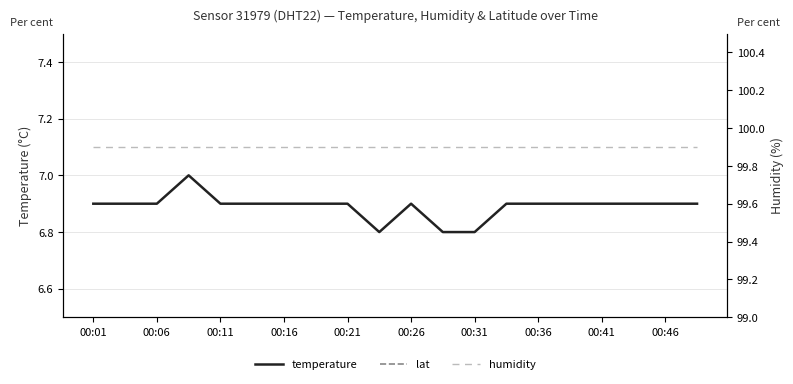

True or false: humidity has more than 1 points higher than both neighbors.

False